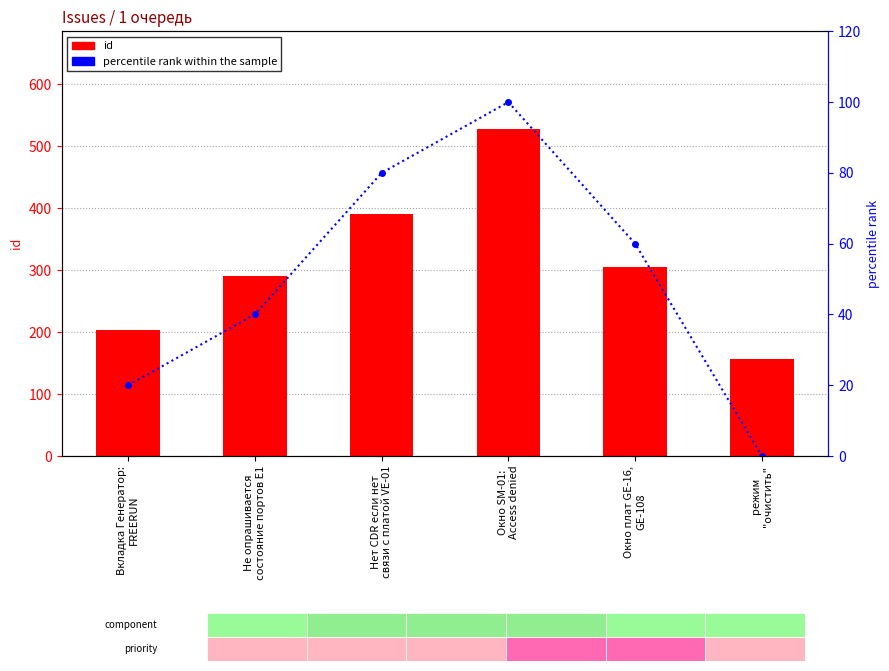

At which category does the chart reach its peak across all series?

Окно SM-01:
Access denied